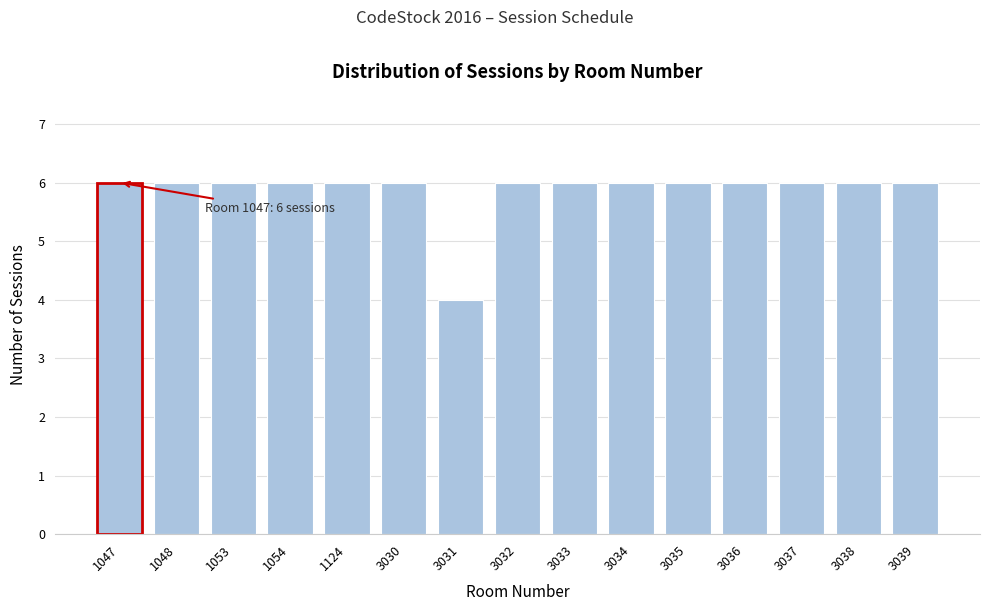

Reading left to right, list all the values displayed in this chart.

1047=6	1048=6	1053=6	1054=6	1124=6	3030=6	3031=4	3032=6	3033=6	3034=6	3035=6	3036=6	3037=6	3038=6	3039=6